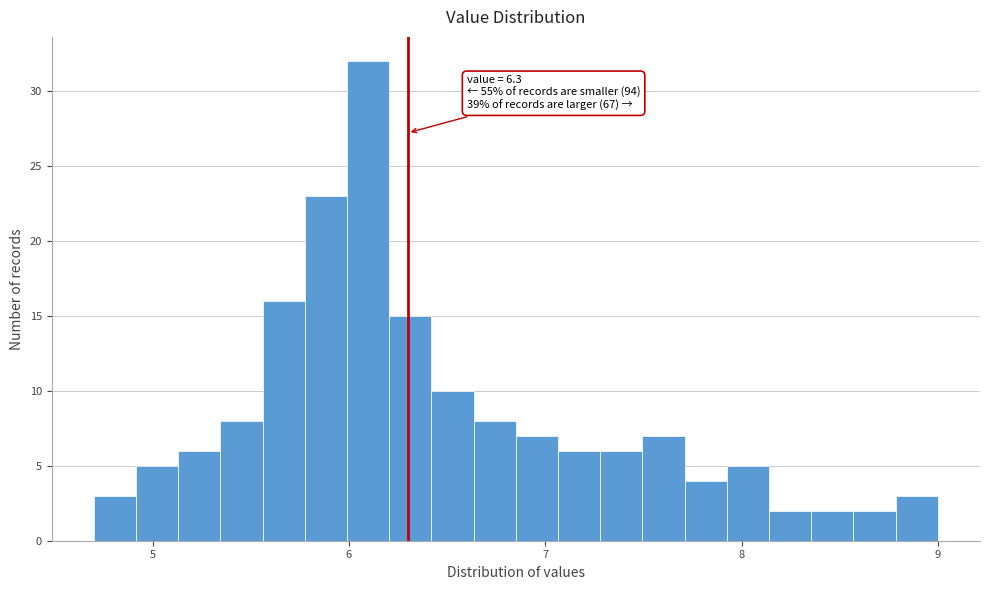

Read against the x-axis, roughly where is the centre of the tallest bar?

6.1